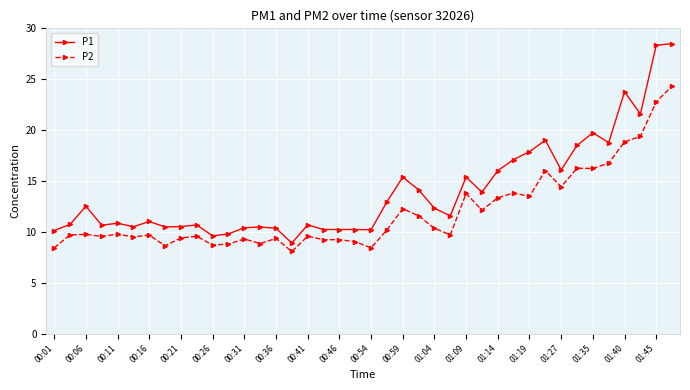

What is the minimum value shown in the chart?

8.1